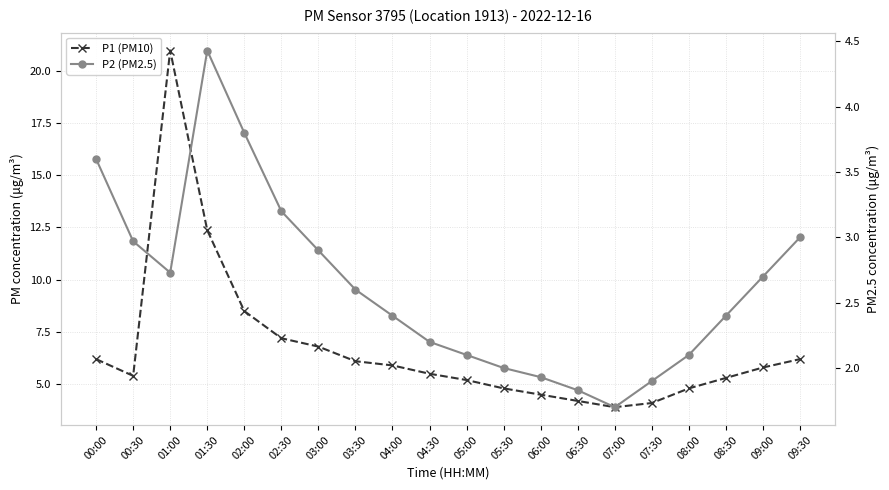

How many data points in P2 (PM2.5) are above 2?

15